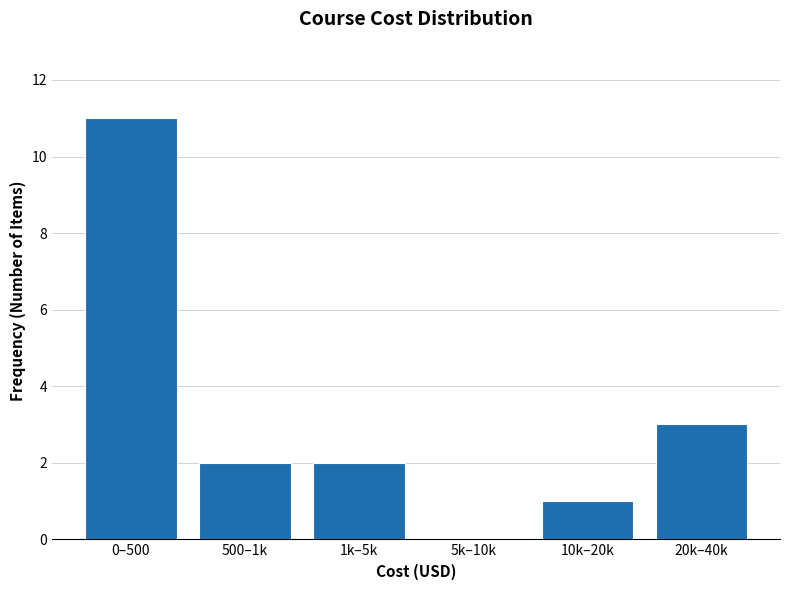

Reading left to right, extract all data points from this chart.

0–500=11	500–1k=2	1k–5k=2	5k–10k=0	10k–20k=1	20k–40k=3